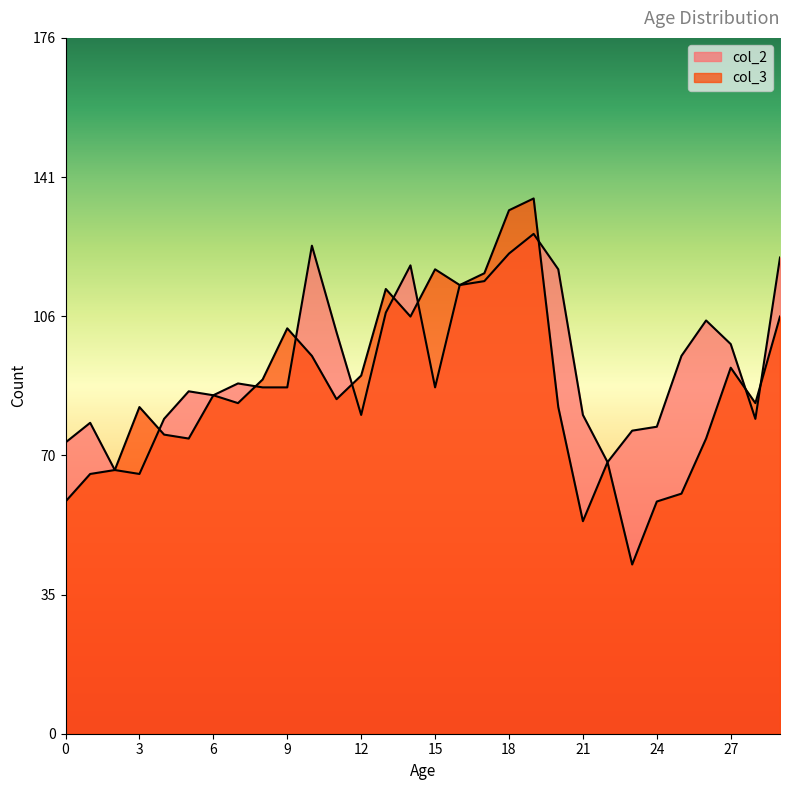

Reading left to right, what are all the values shown in this chart?

col_2: 74	79	67	66	80	87	86	89	88	88	124	102	81	107	119	88	114	115	122	127	118	81	69	77	78	96	105	99	80	121
col_3: 59	66	67	83	76	75	86	84	90	103	96	85	91	113	106	118	114	117	133	136	83	54	69	43	59	61	75	93	84	106